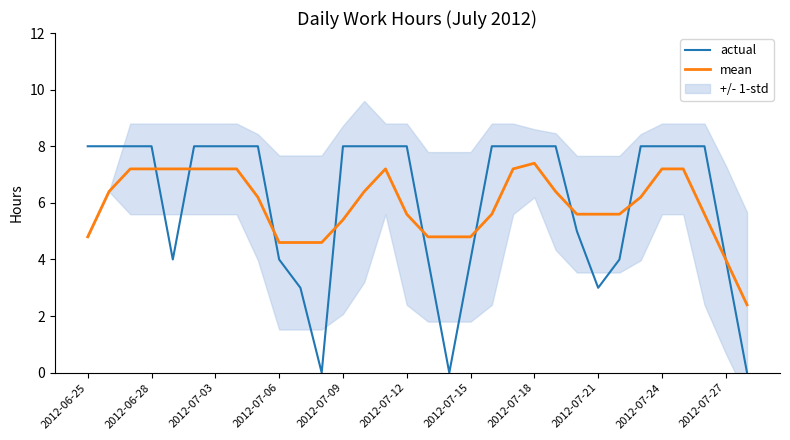

Is it true that actual equals 13.6 at 28?

False